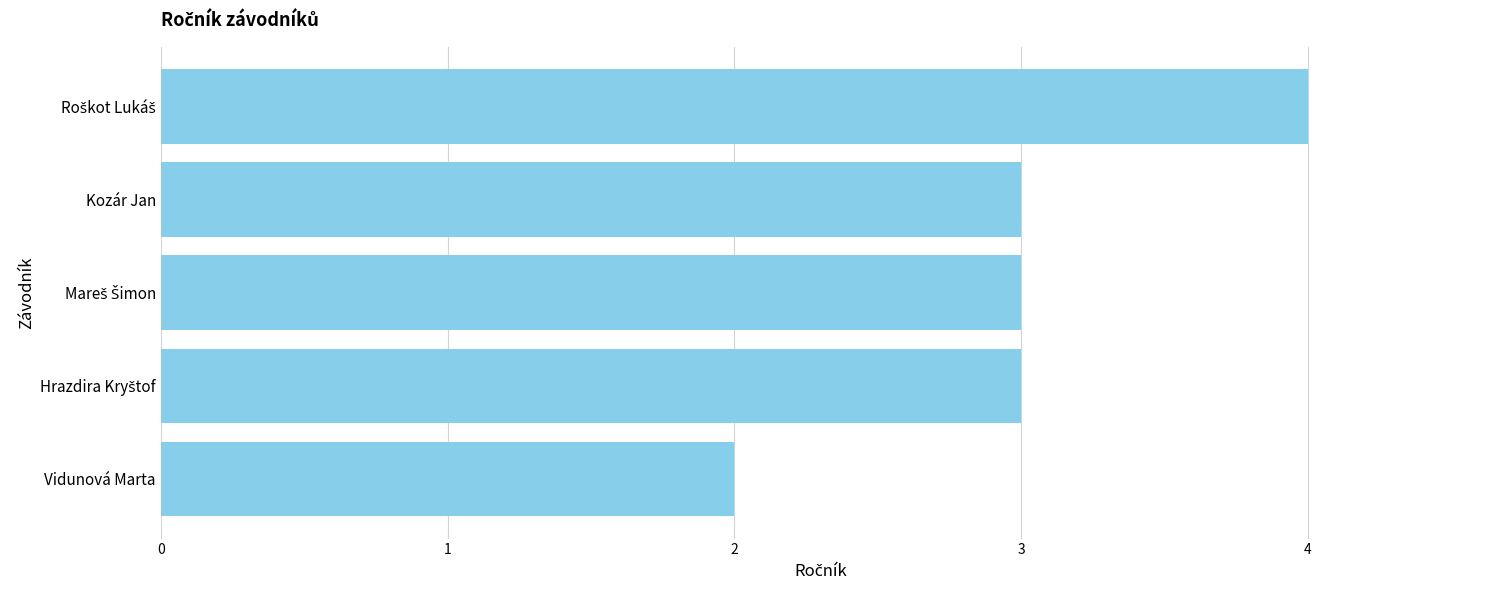

Is it true that the value at Vidunová Marta is 2?

True